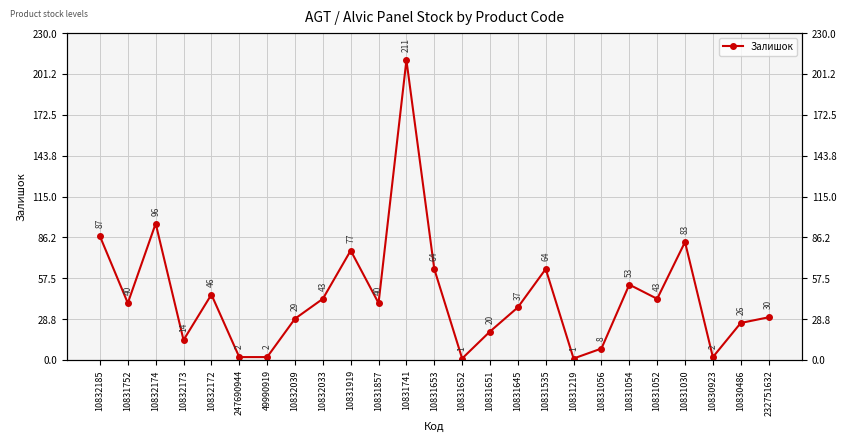

Which category has the lowest value across all series?

10831652